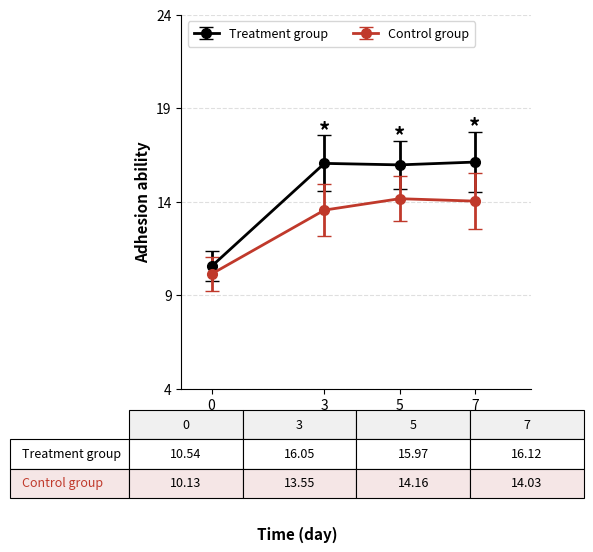

The Treatment group series shows 16.0 at 5. True or false?

True